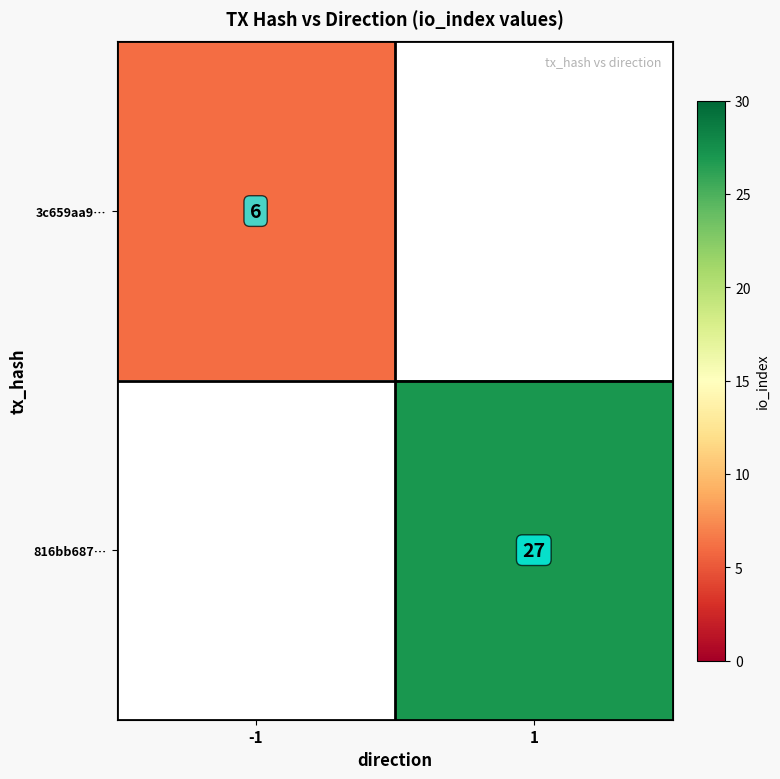

Count the number of categories in the chart.

2